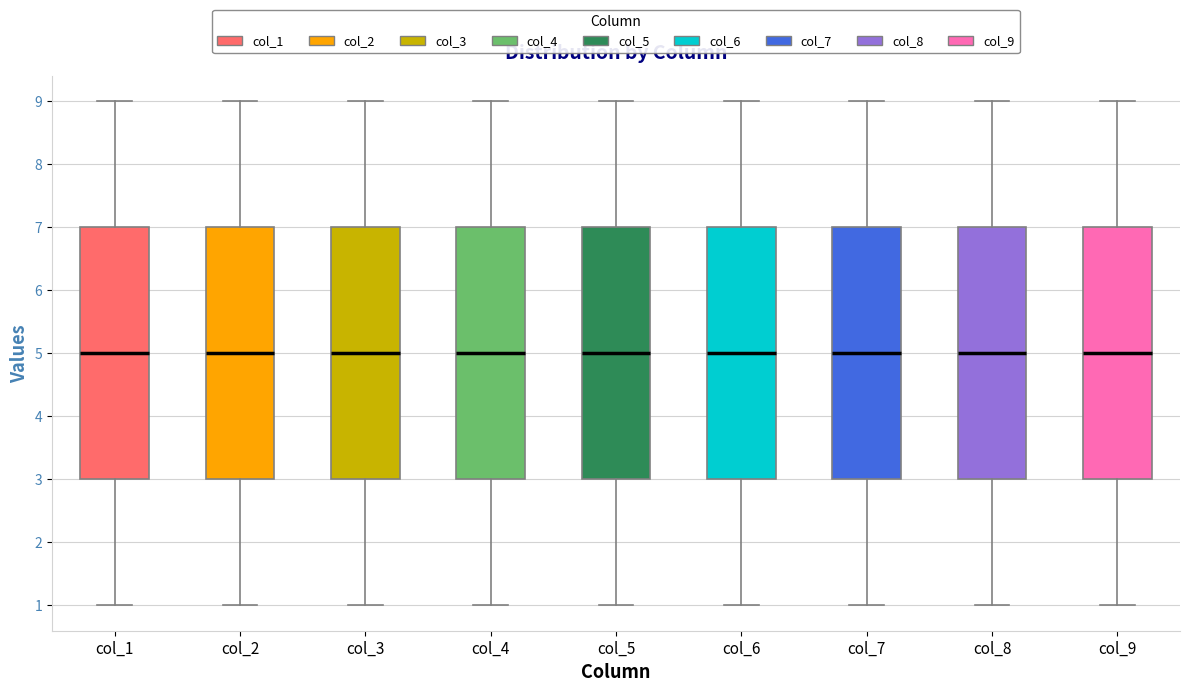

Reading left to right, read every box against the y-axis: the position of its median line, the range the box covers, and the ends of its whiskers. The values are not printed on the chart, so give them approximately, as read against the axis.

col_1: median 5, box 3 to 7, whiskers 1 to 9
col_2: median 5, box 3 to 7, whiskers 1 to 9
col_3: median 5, box 3 to 7, whiskers 1 to 9
col_4: median 5, box 3 to 7, whiskers 1 to 9
col_5: median 5, box 3 to 7, whiskers 1 to 9
col_6: median 5, box 3 to 7, whiskers 1 to 9
col_7: median 5, box 3 to 7, whiskers 1 to 9
col_8: median 5, box 3 to 7, whiskers 1 to 9
col_9: median 5, box 3 to 7, whiskers 1 to 9